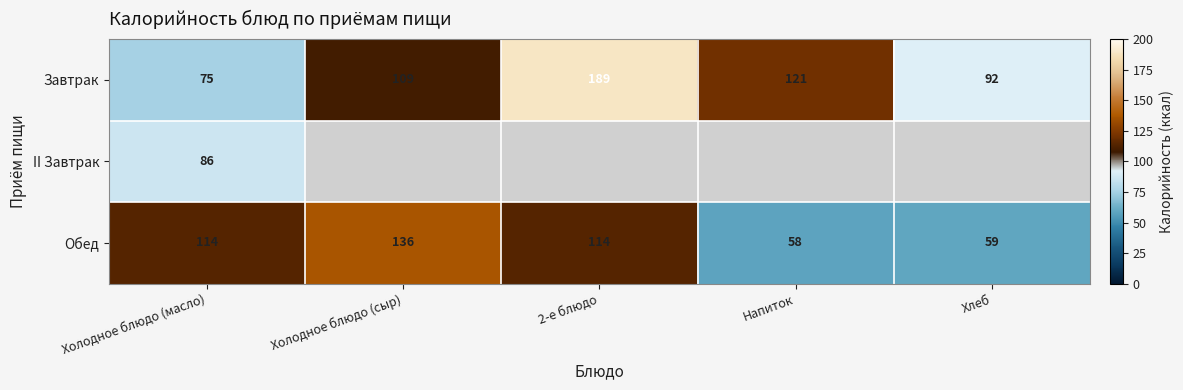

How many distinct data groups are displayed?

3